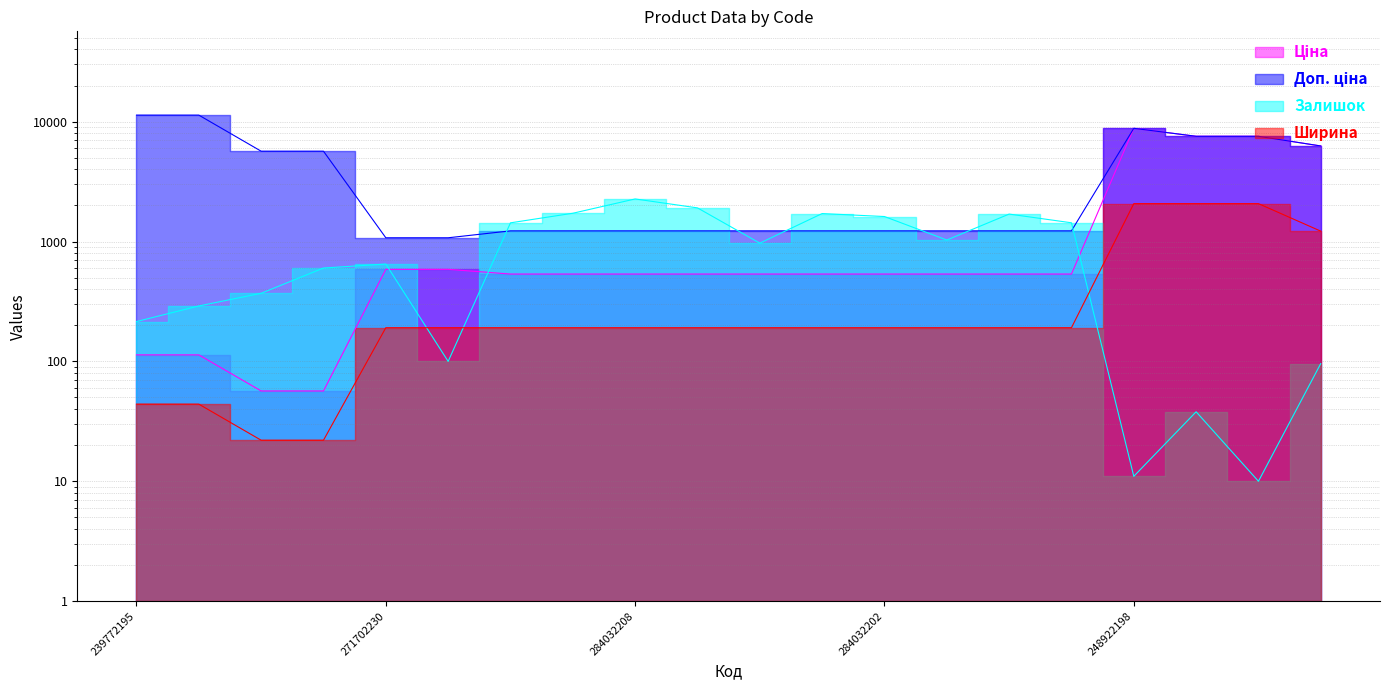

In Ціна, how many points are higher than both neighbors (excluding endpoints)?

1